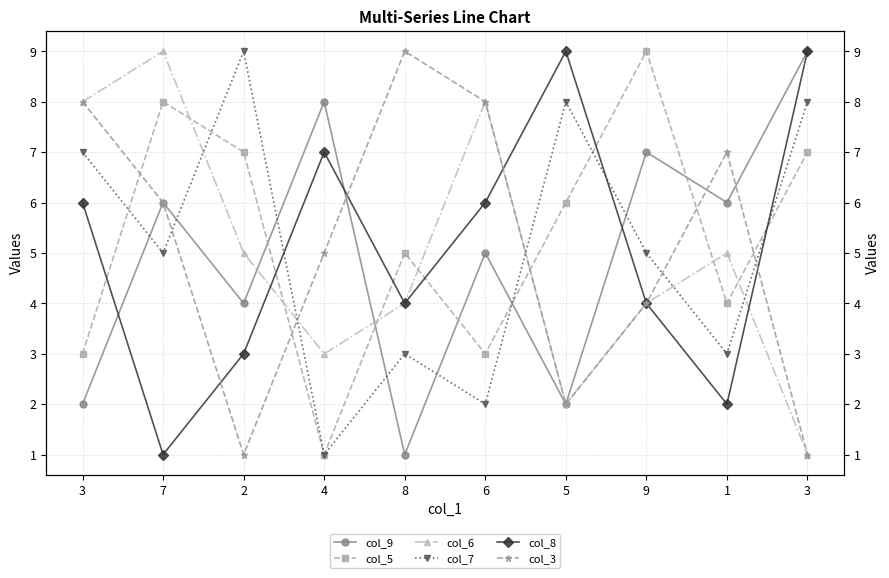

What is the maximum value for col_3?

9